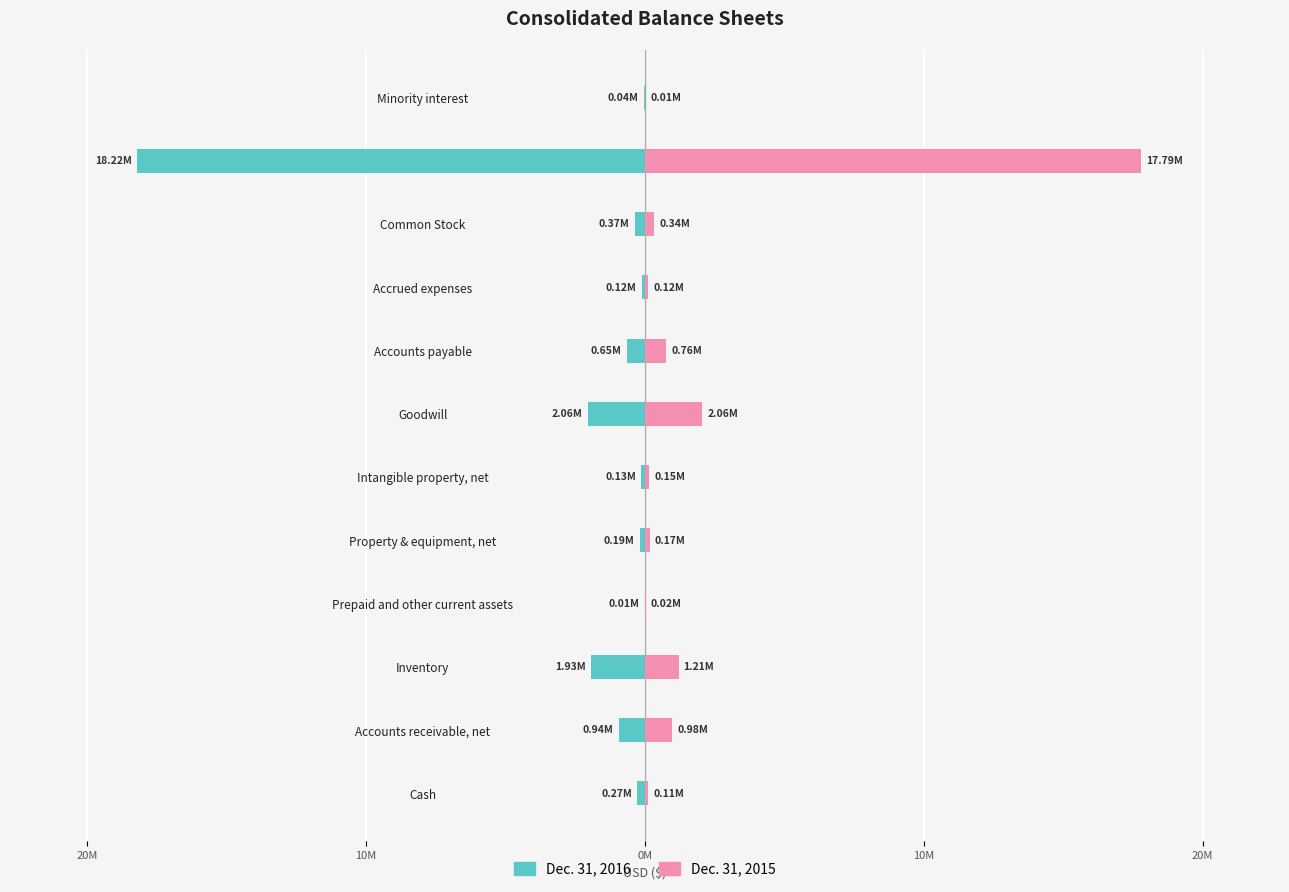

At Common Stock, list the series in order from largest to smallest.

Dec. 31, 2015, Dec. 31, 2016